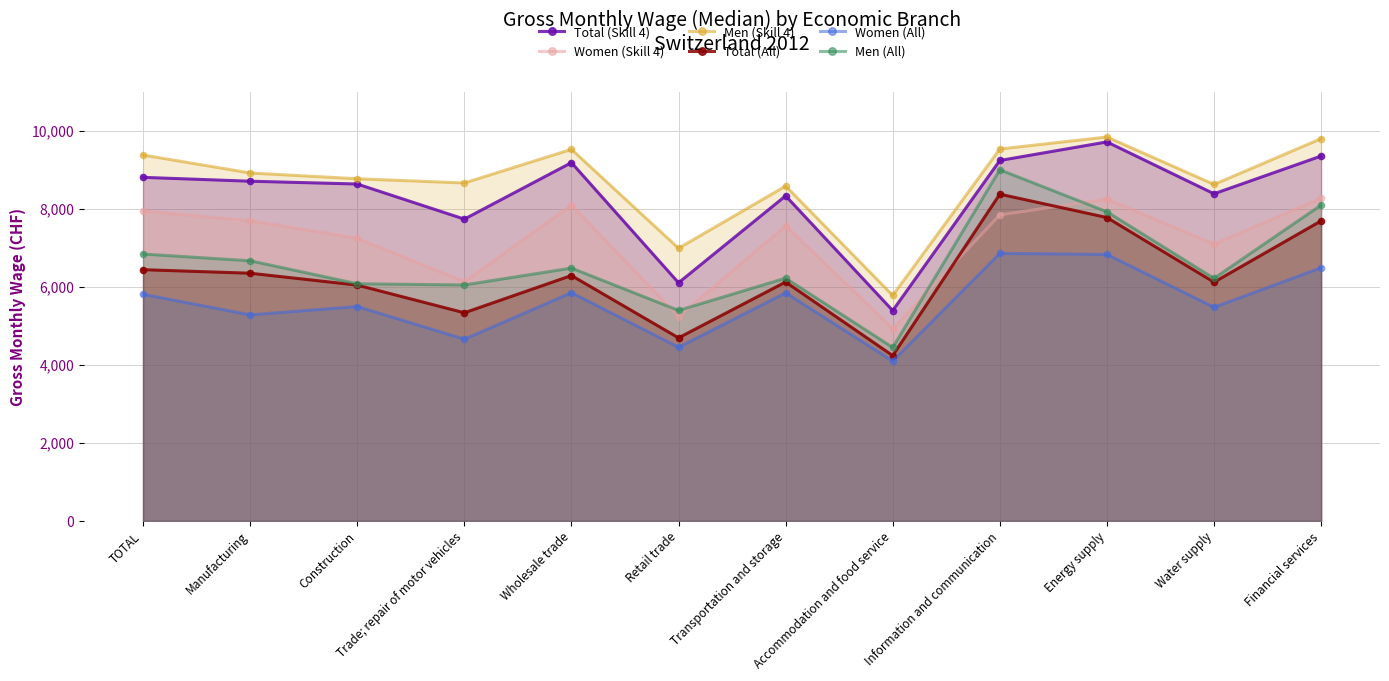

True or false: Total (All) and Women (Skill 4) cross at least once.

True